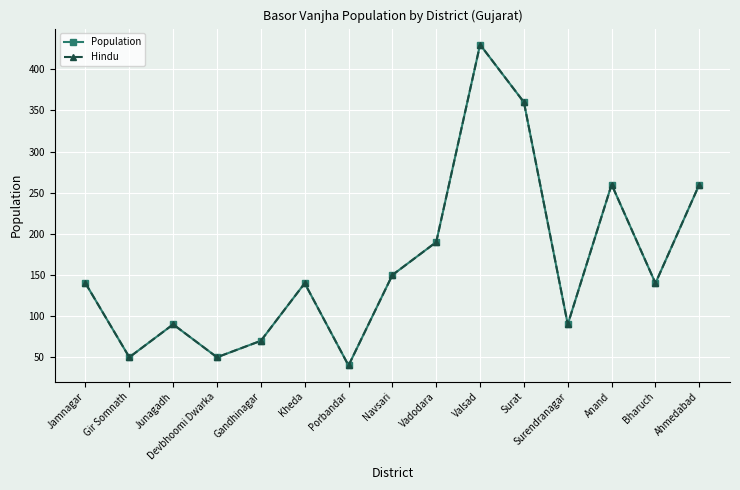

Is it true that Hindu equals 360 at Surat?

True